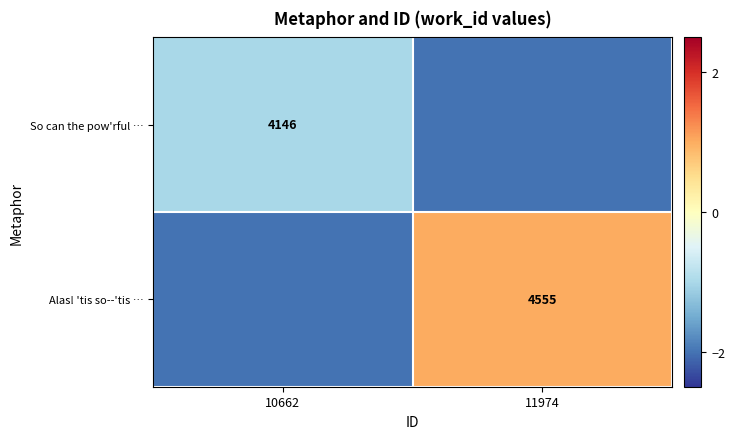

Is the value of Alas! 'tis so--'tis … at 11974 greater than the value of So can the pow'rful … at 10662?

Yes